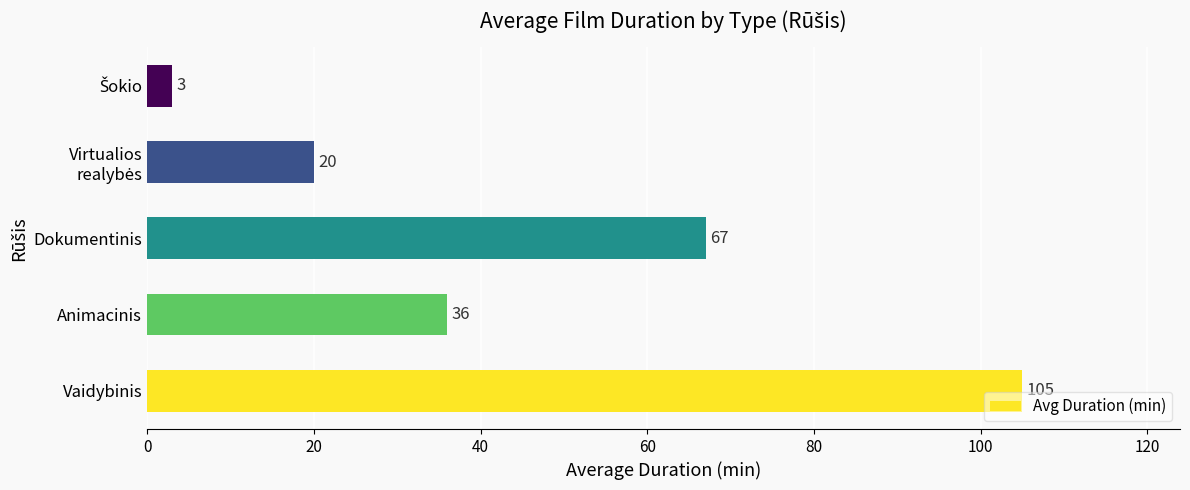

Which has a higher value, Dokumentinis or Animacinis?

Dokumentinis